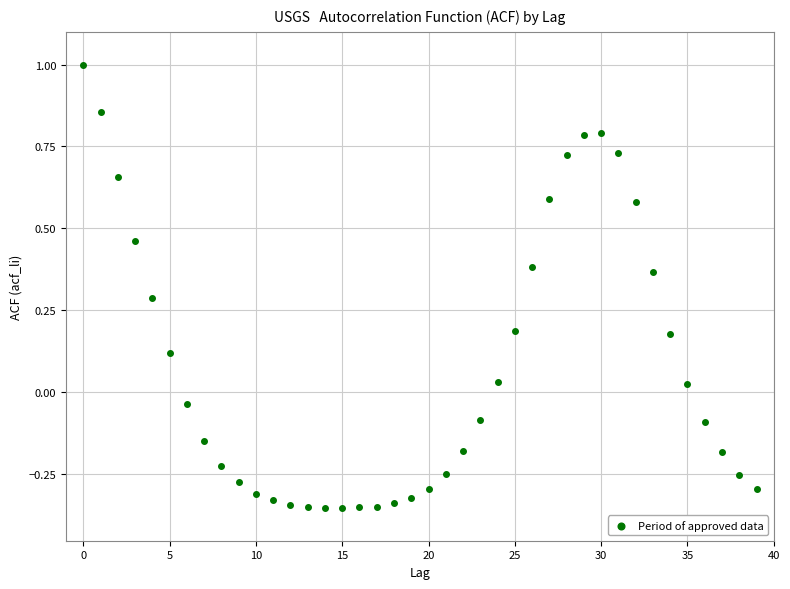

What is the range of Y values (max minus min)?

1.4